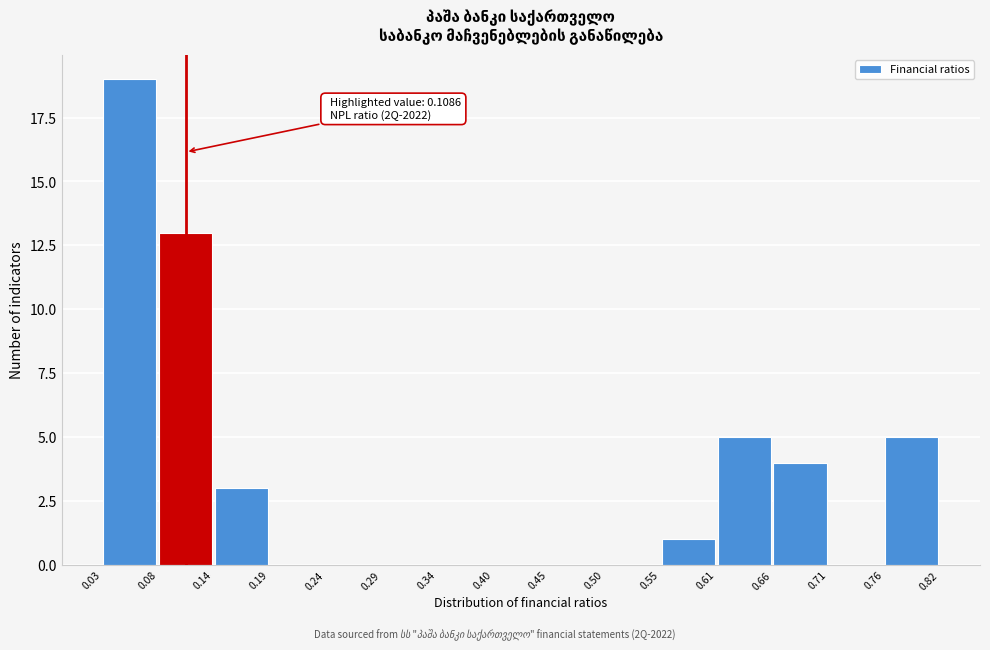

Which range on the x-axis has the tallest bar?

0.03 to 0.08